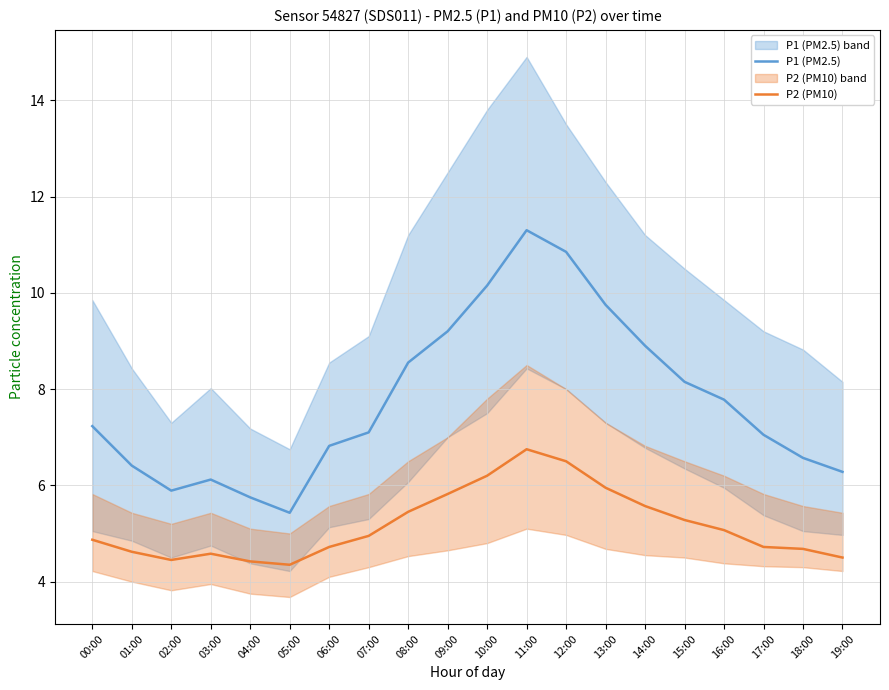

True or false: P2 (PM10) has more than 0 interior local peaks.

True